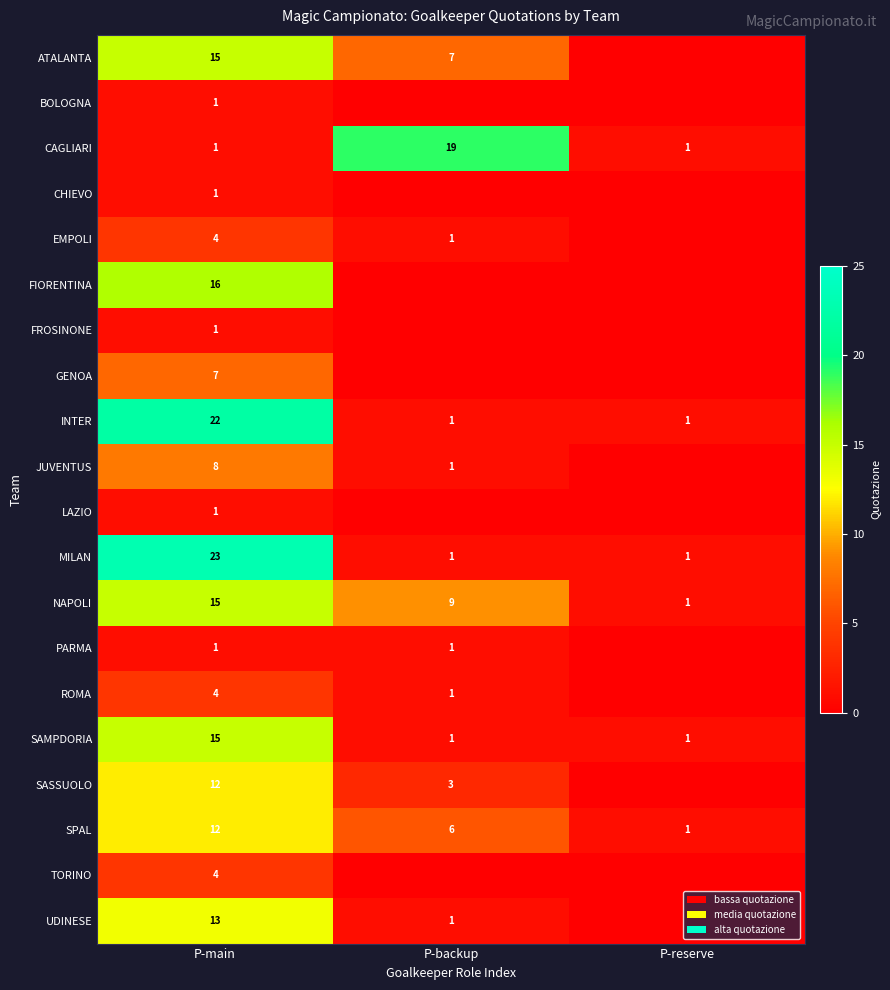

At which category is the sum across all series the highest?

P-main